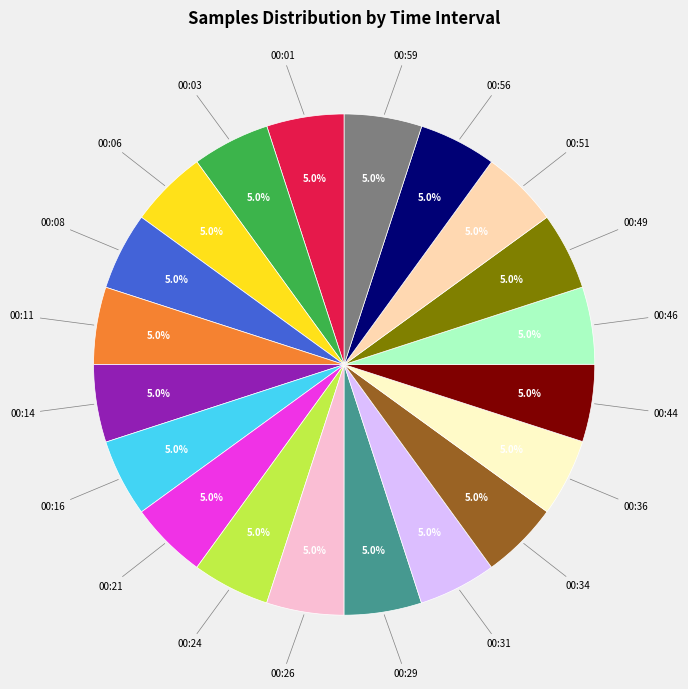

Is there a majority slice in this chart?

No